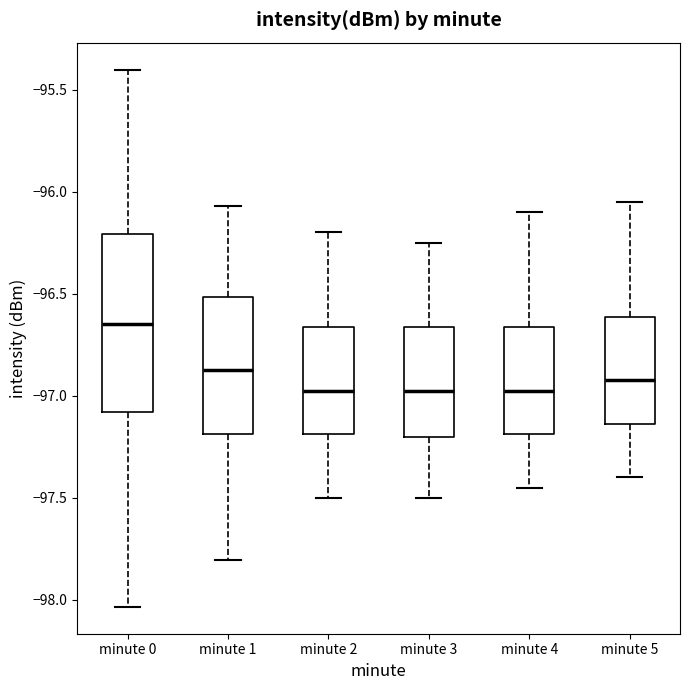

Reading left to right, transcribe this box plot: for each box, give where its median line is, the range the box spans, and where its two whiskers end, as read against the y-axis. The values are not printed on the chart, so give them approximately, as read against the axis.

minute 0: median -96.65, box -97.10 to -96.20, whiskers -98.05 to -95.40
minute 1: median -96.85, box -97.20 to -96.50, whiskers -97.80 to -96.05
minute 2: median -96.95, box -97.20 to -96.65, whiskers -97.50 to -96.20
minute 3: median -96.95, box -97.20 to -96.65, whiskers -97.50 to -96.25
minute 4: median -96.95, box -97.20 to -96.65, whiskers -97.45 to -96.10
minute 5: median -96.90, box -97.15 to -96.60, whiskers -97.40 to -96.05